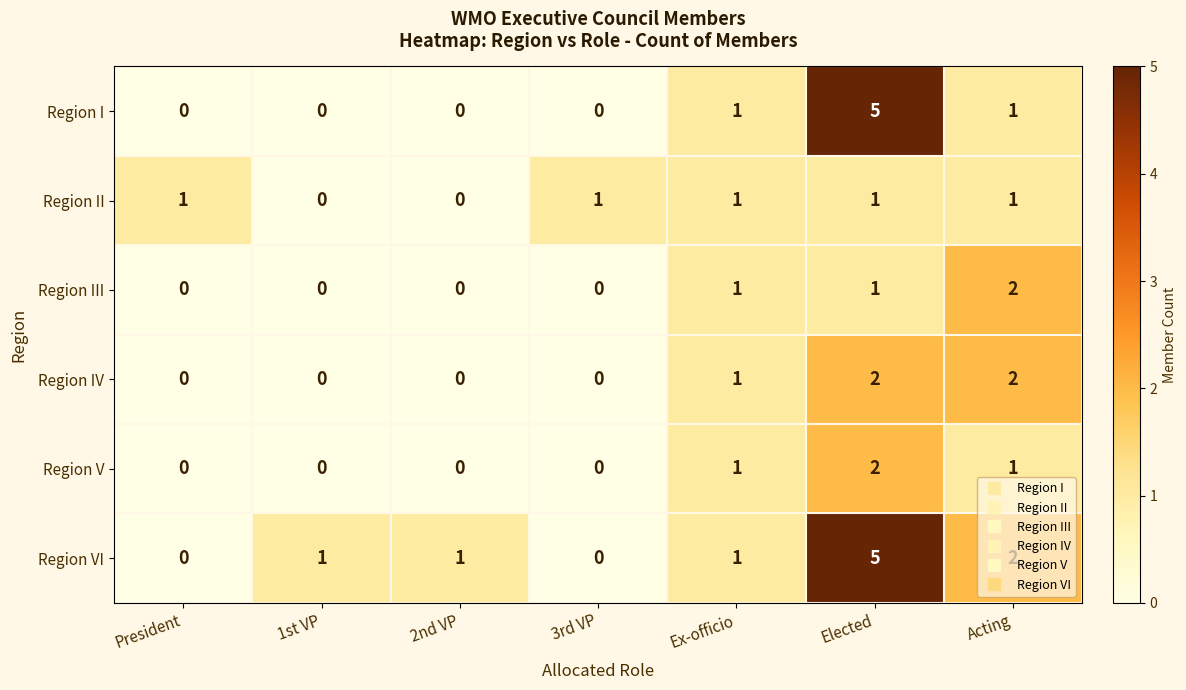

What is the maximum value shown in the chart?

5